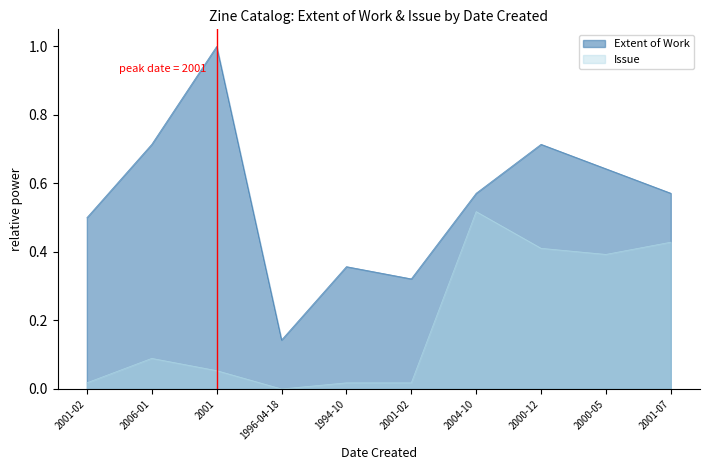

Reading left to right, list all the values displayed in this chart.

Extent of Work: 2001-02=0.5	2006-01=0.7	2001=1.0	1996-04-18=0.1	1994-10=0.4	2001-02=0.3	2004-10=0.6	2000-12=0.7	2000-05=0.6	2001-07=0.6
Issue: 2001-02=0.0	2006-01=0.1	2001=0.1	1996-04-18=0.0	1994-10=0.0	2001-02=0.0	2004-10=0.5	2000-12=0.4	2000-05=0.4	2001-07=0.4